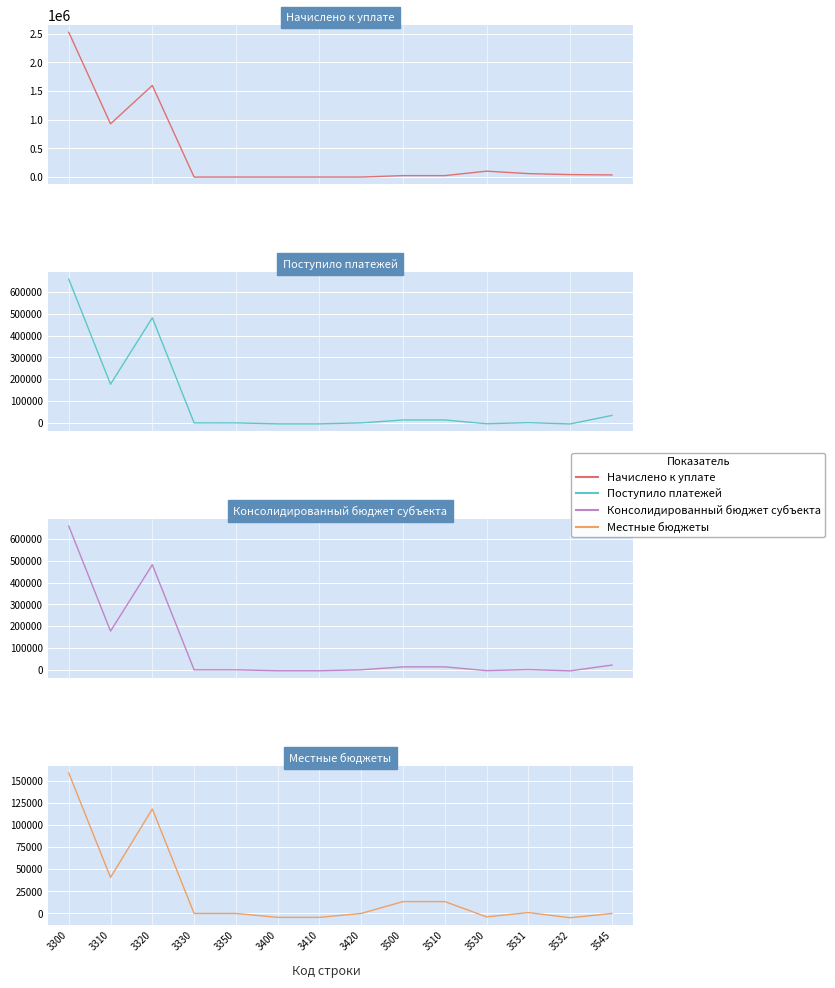

Reading right to left, what are all the values shown in this chart?

Начислено к уплате: 36895	42914	59952	102866	25052	25052	0	2	2	0	0	1598442	928365	2526807
Поступило платежей: 34281	-4877	990	-3887	13420	13420	3	-4435	-4432	-67	0	481744	177207	658884
Консолидированный бюджет субъекта: 21597	-4877	990	-3887	13420	13420	3	-4435	-4432	-67	0	481744	177233	658910
Местные бюджеты: 0	-4877	990	-3887	13420	13420	3	-4435	-4432	0	0	118173	40719	158892